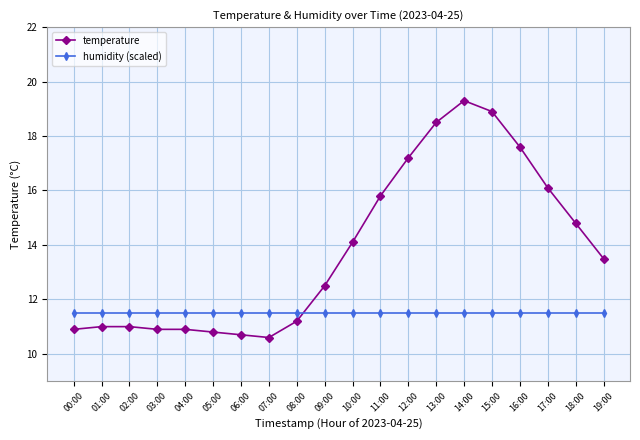

How many categories are shown in the chart?

20